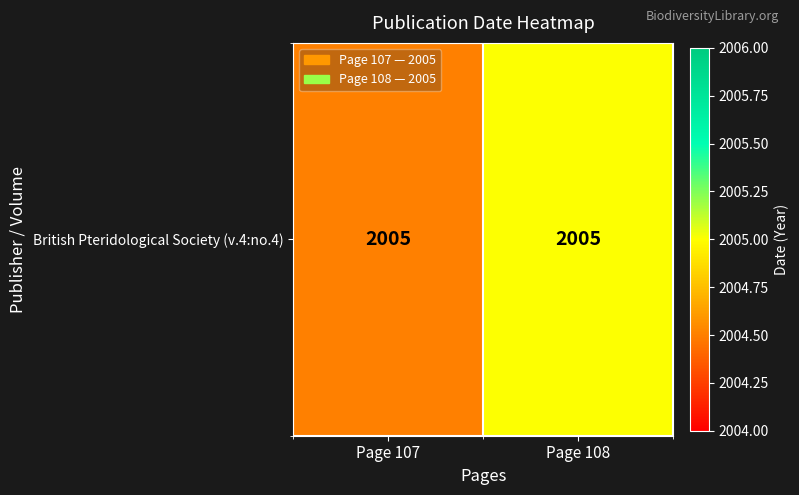

Reading right to left, extract all data points from this chart.

Page 108=2005.0	Page 107=2004.5